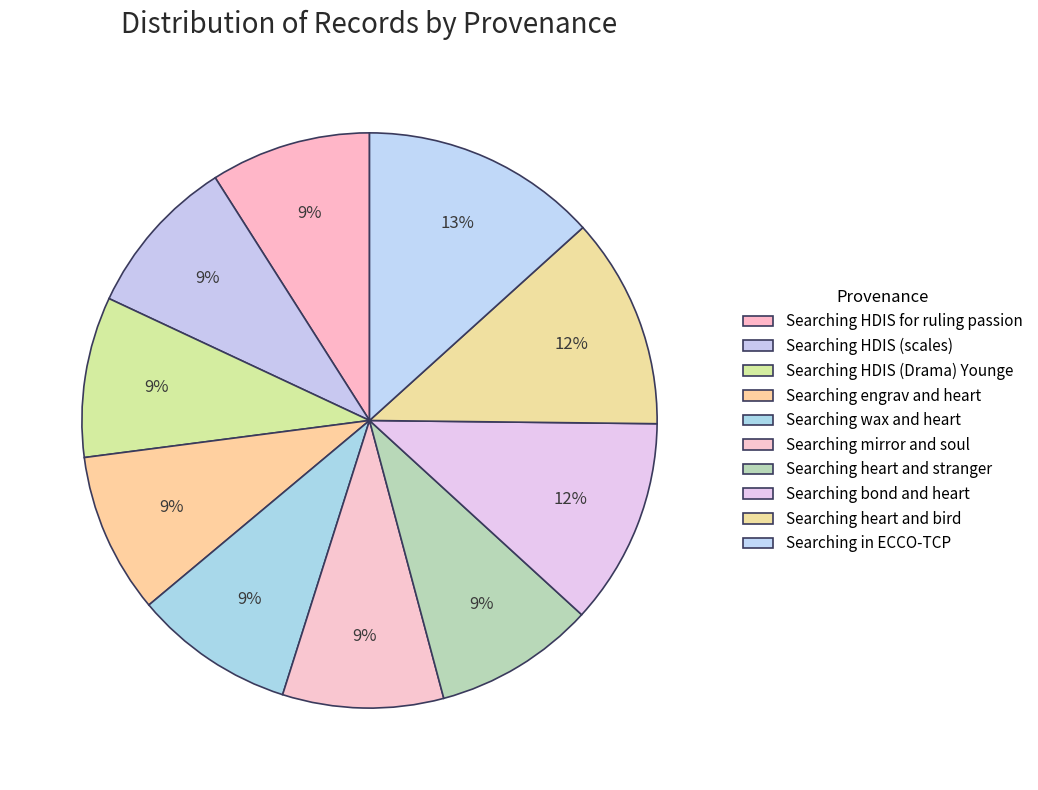

What is the change in value from Searching HDIS (scales) to Searching engrav and heart?

+7